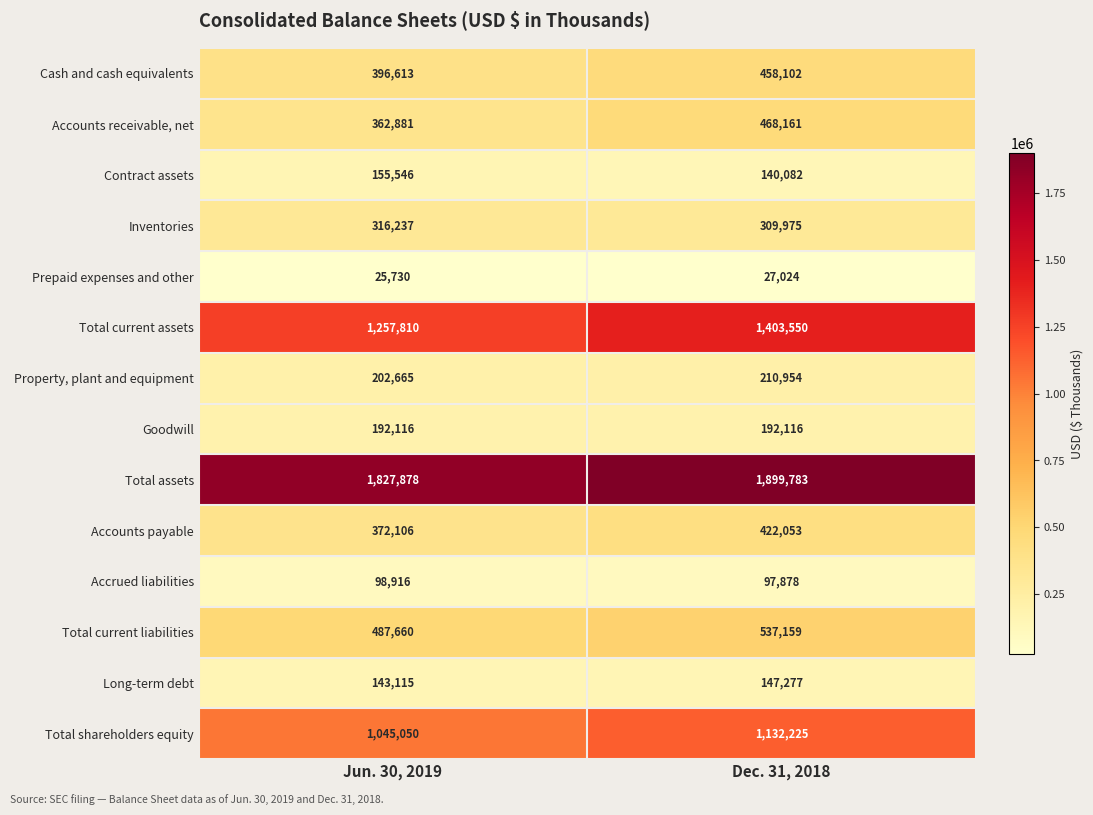

Which series has the largest range (max minus min)?

Total current assets